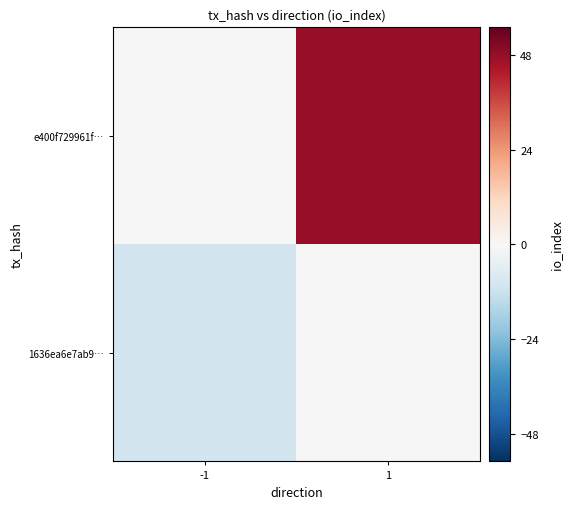

What is the greatest value displayed?

48